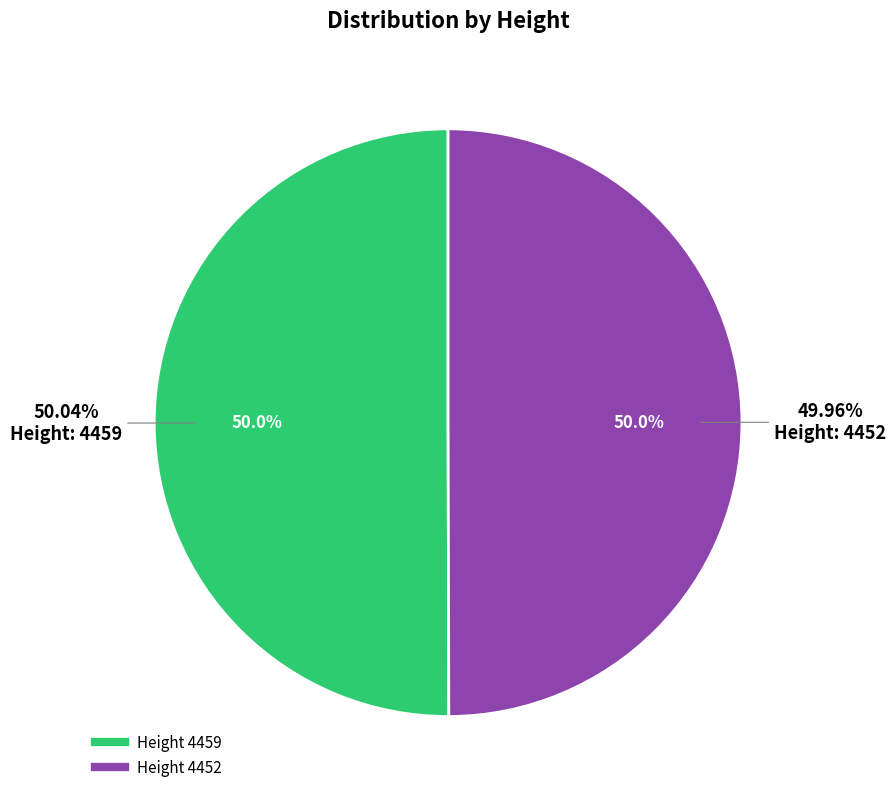

True or false: 4452 accounts for 57% of the total.

False